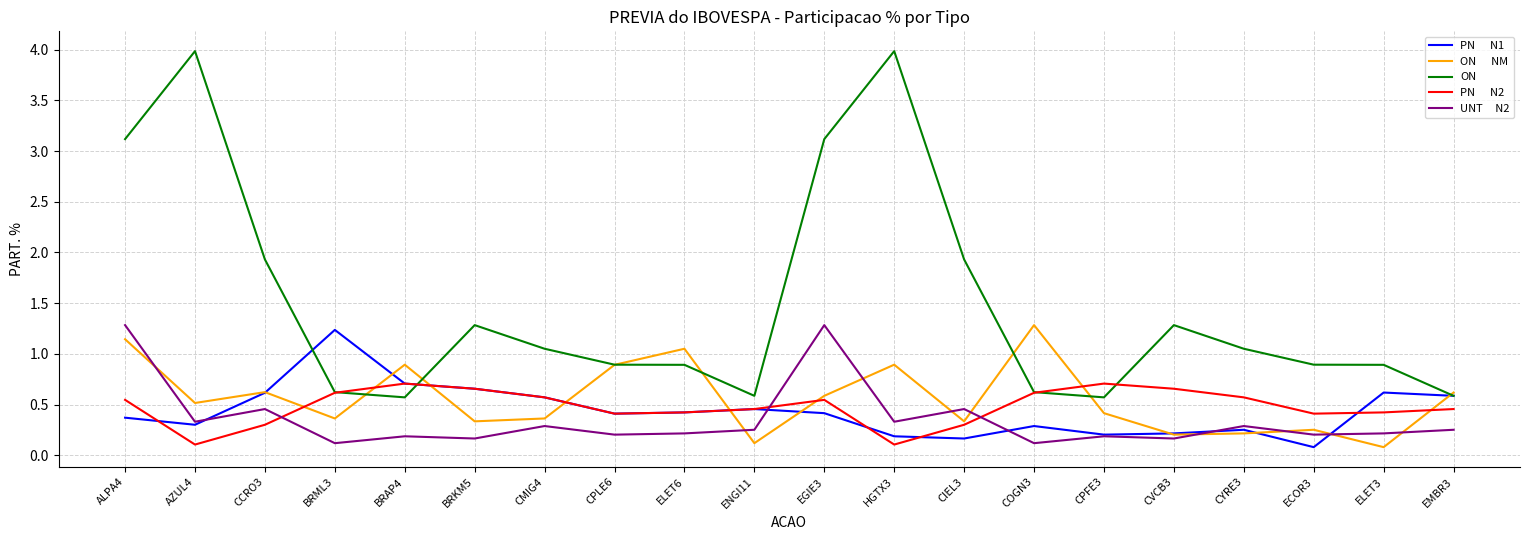

What is the total value across all series at ECOR3?

1.8